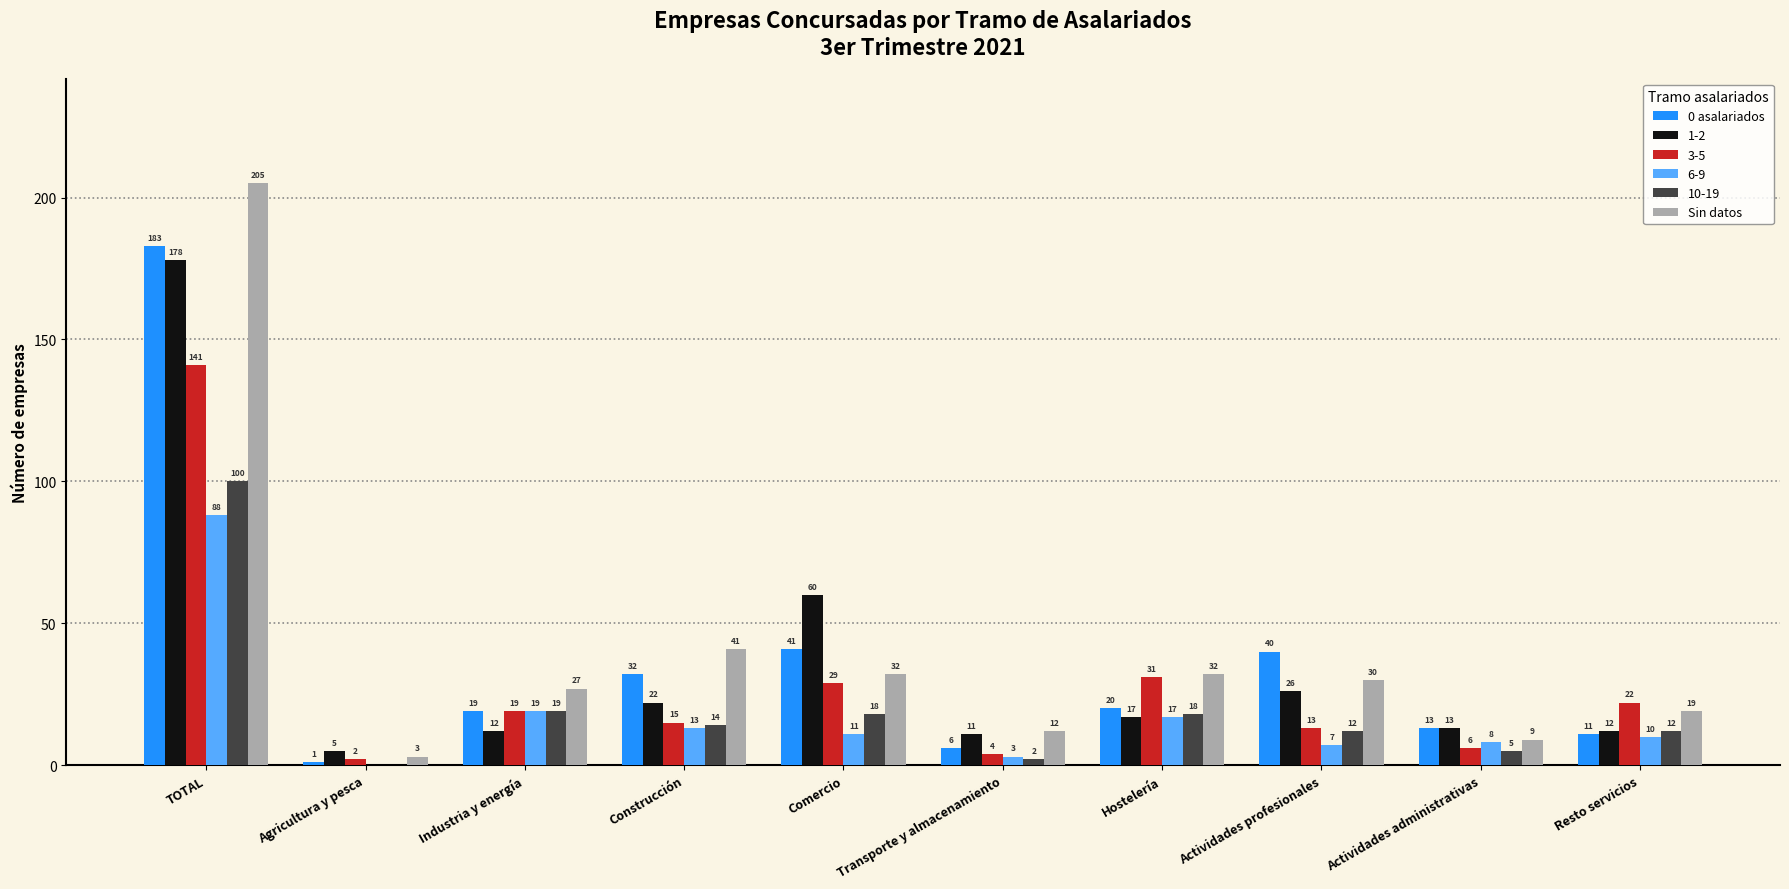

How many distinct data groups are displayed?

6